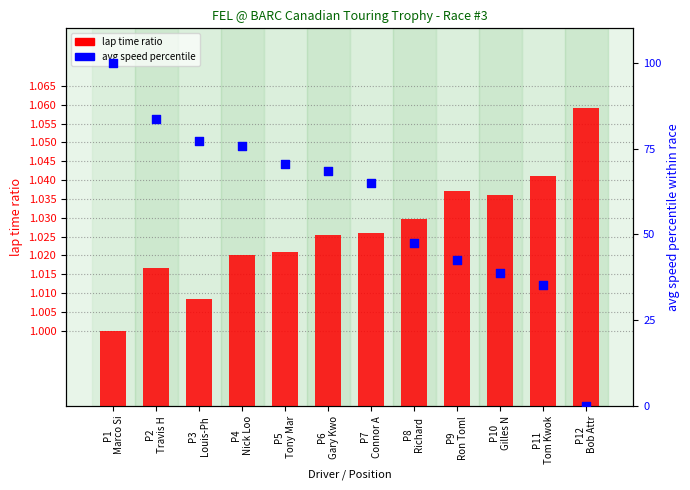

What is the total value across all series at P6
Gary Kwo?

69.4